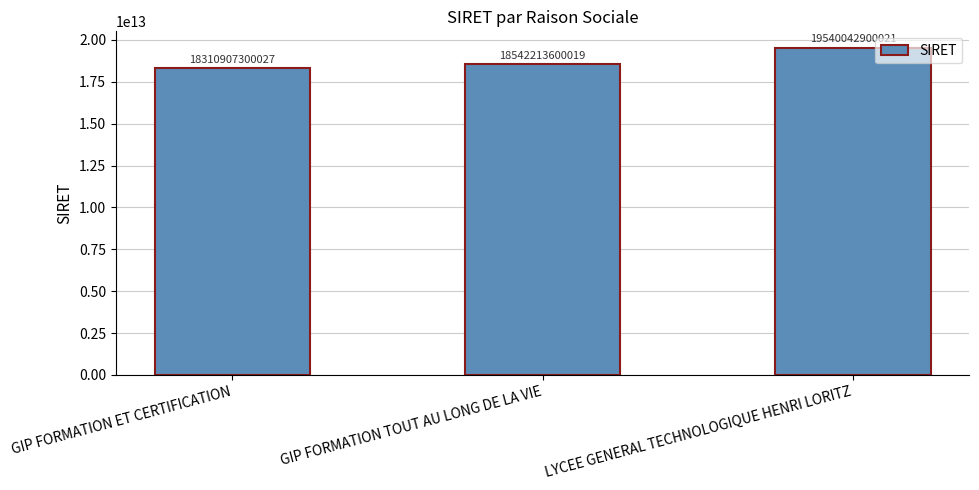

The value at LYCEE GENERAL TECHNOLOGIQUE HENRI LORITZ is 31522859932853. True or false?

False